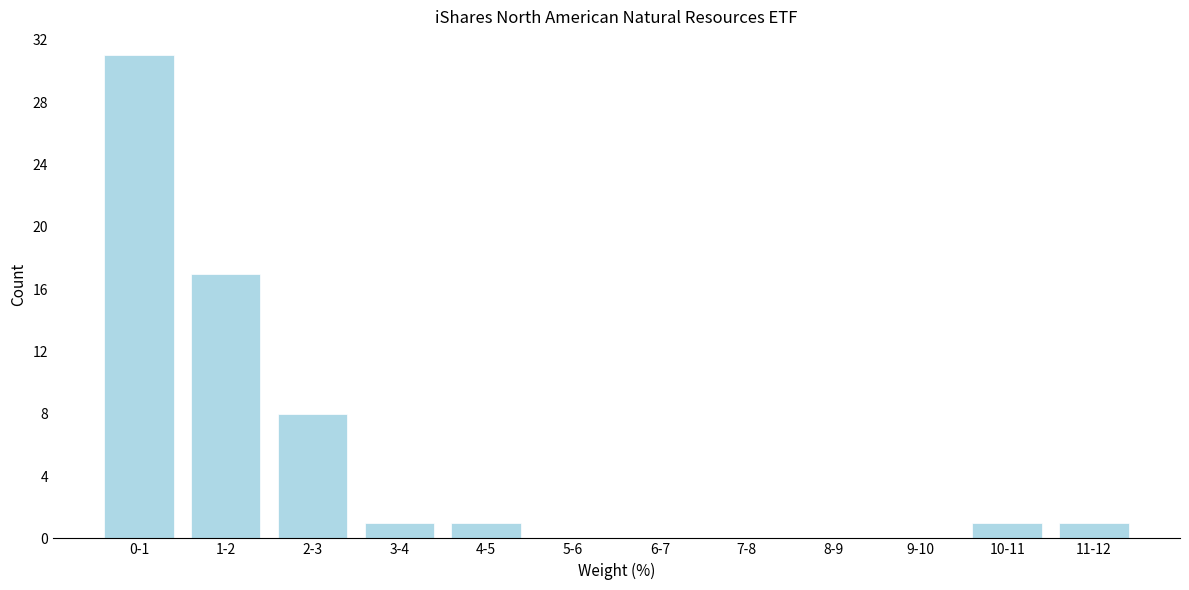

Reading left to right, what are all the values shown in this chart?

0-1=31	1-2=17	2-3=8	3-4=1	4-5=1	5-6=0	6-7=0	7-8=0	8-9=0	9-10=0	10-11=1	11-12=1